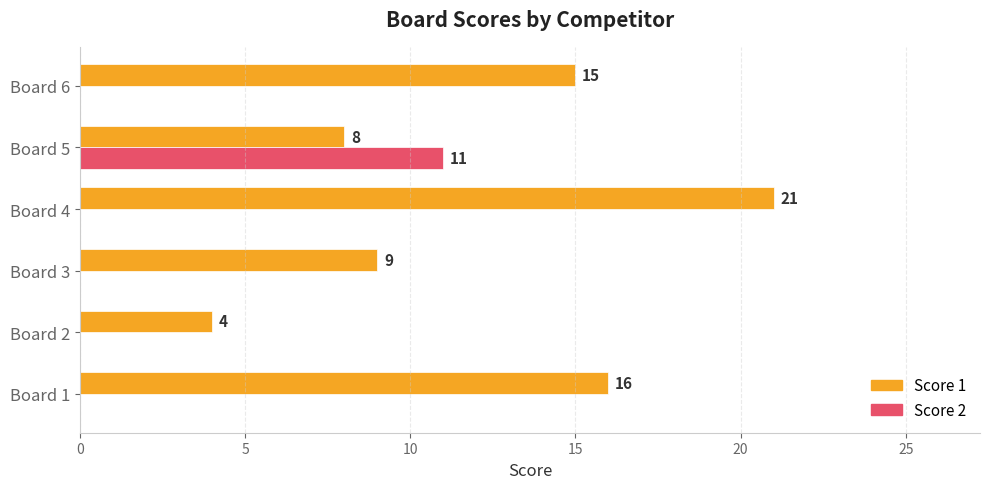

True or false: Score 1 has a value of 4 at Board 2.

True